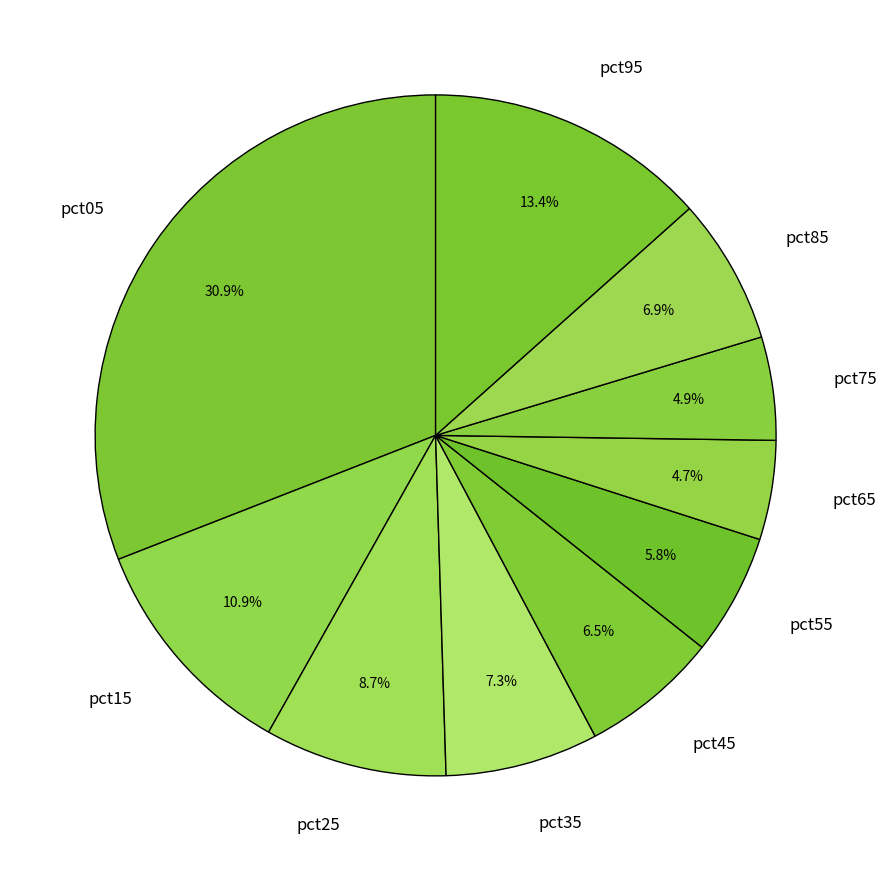

Count the number of slices in the pie.

10